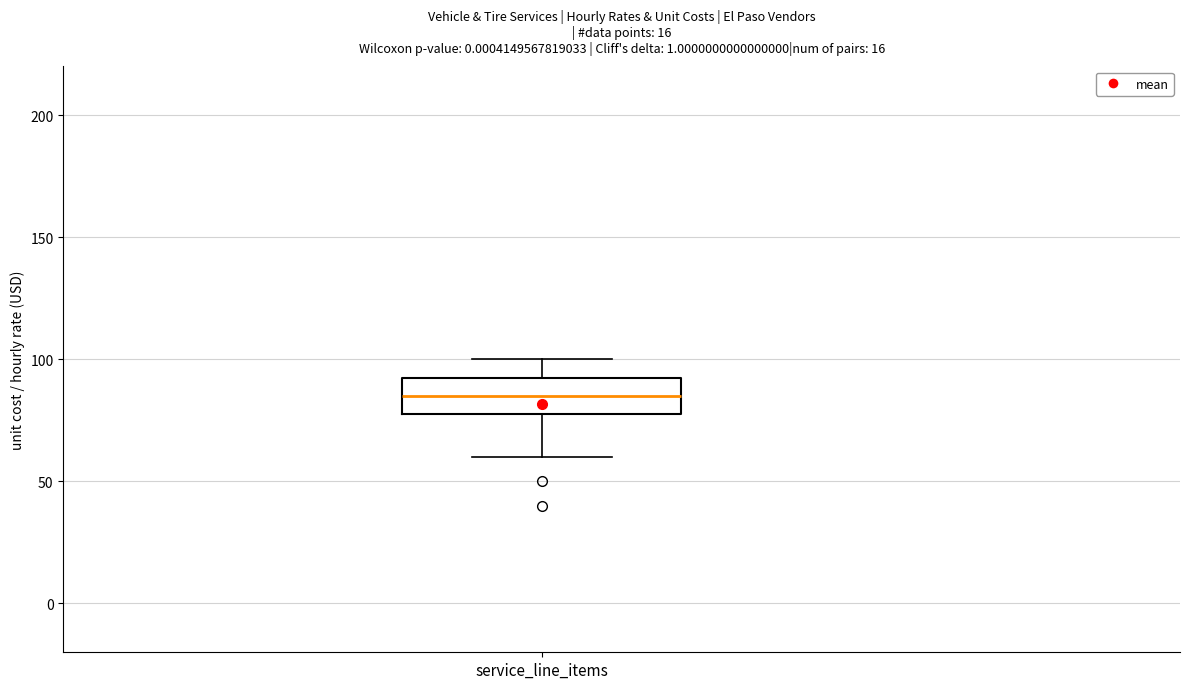

Read this box plot against the y-axis: the position of the median line, the range covered by the box, and the ends of both whiskers. The values are not printed on the chart, so give them approximately, as read against the axis.

median 85, box 80 to 95, whiskers 60 to 100